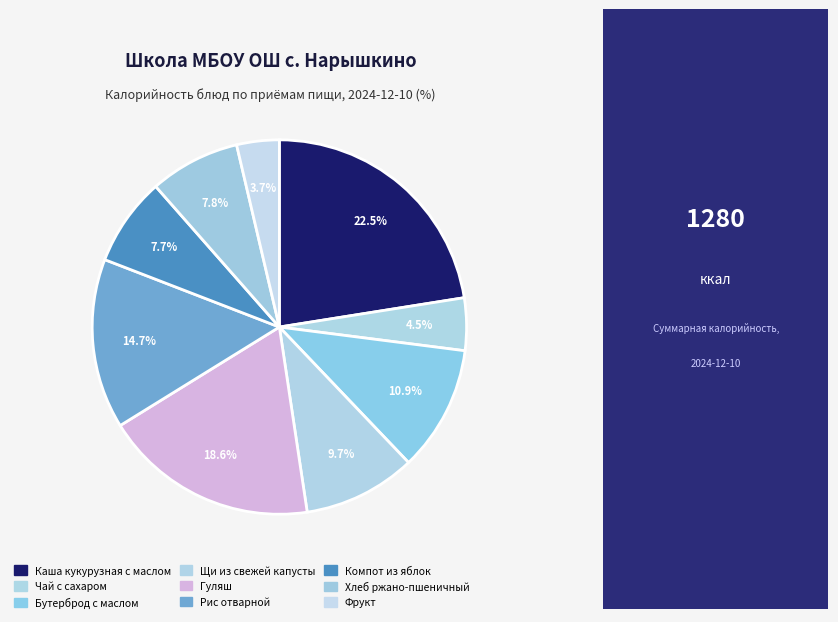

To the nearest percent, what percentage of the pie is Бутерброд с маслом?

11%